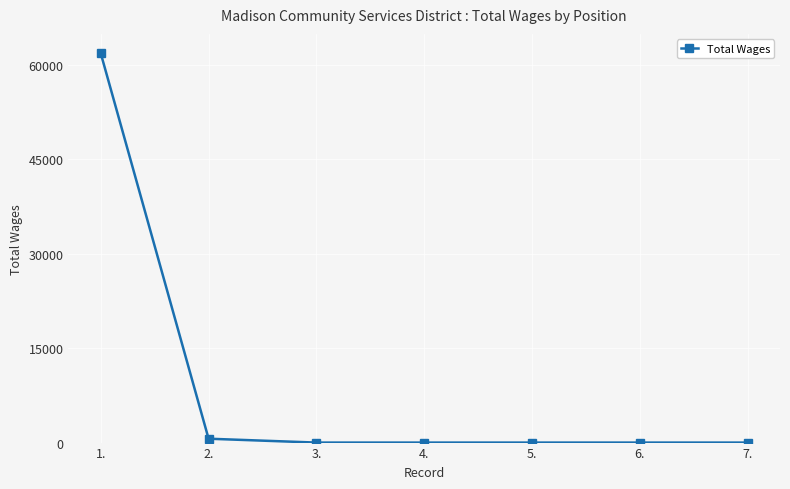

What position from the right is 6.?

2